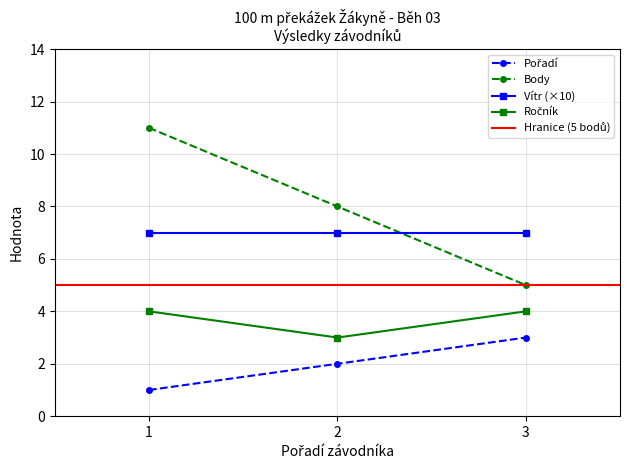

Rank the categories by Body value from lowest to highest.

3, 2, 1